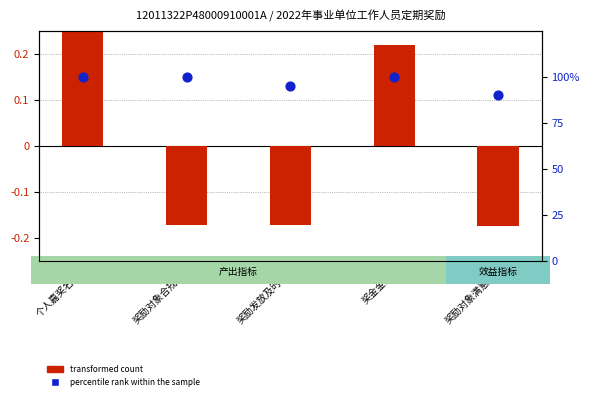

Which series has the largest total across all categories?

percentile rank within the sample